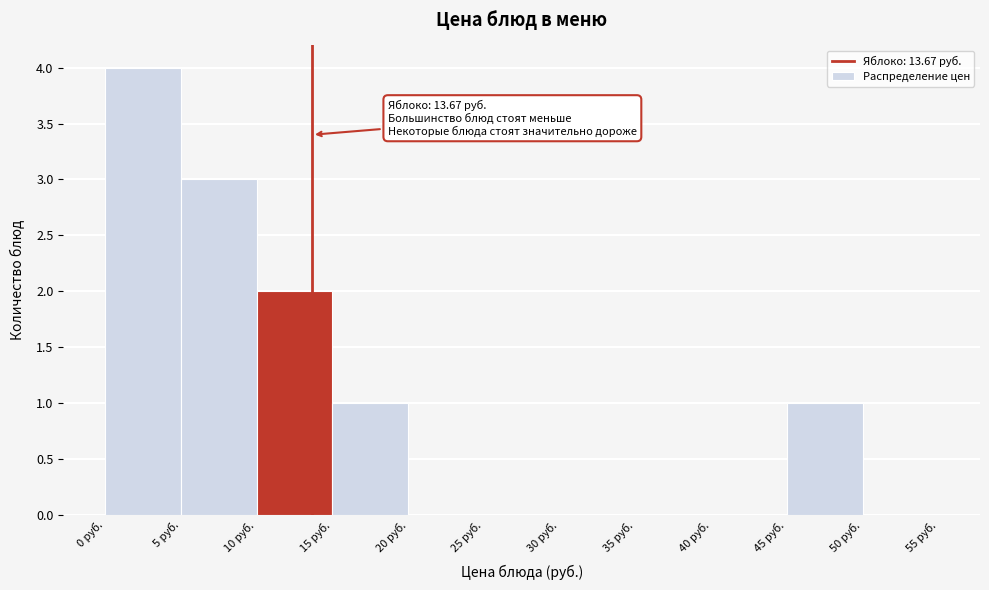

Over which range of the x-axis is the bar tallest?

0 to 5